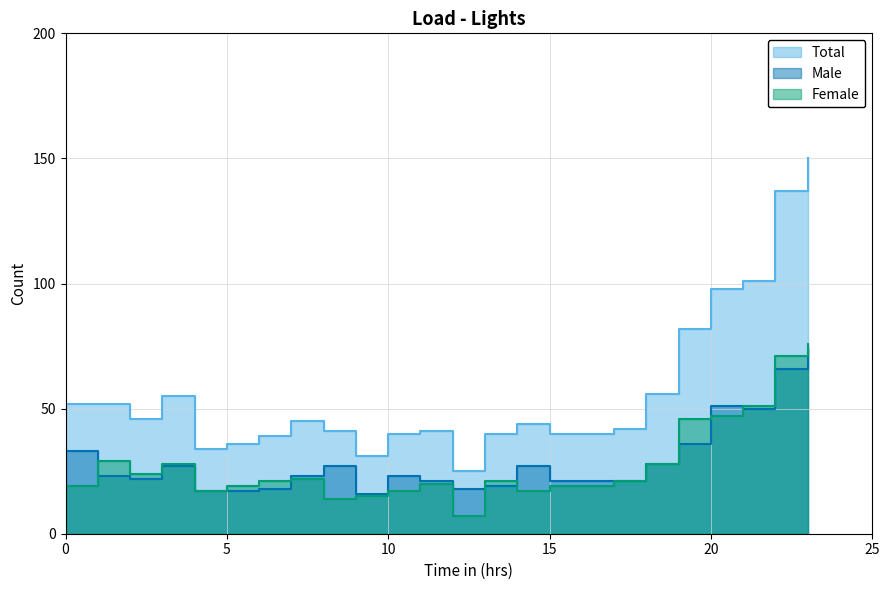

At which category is the sum across all series the highest?

23